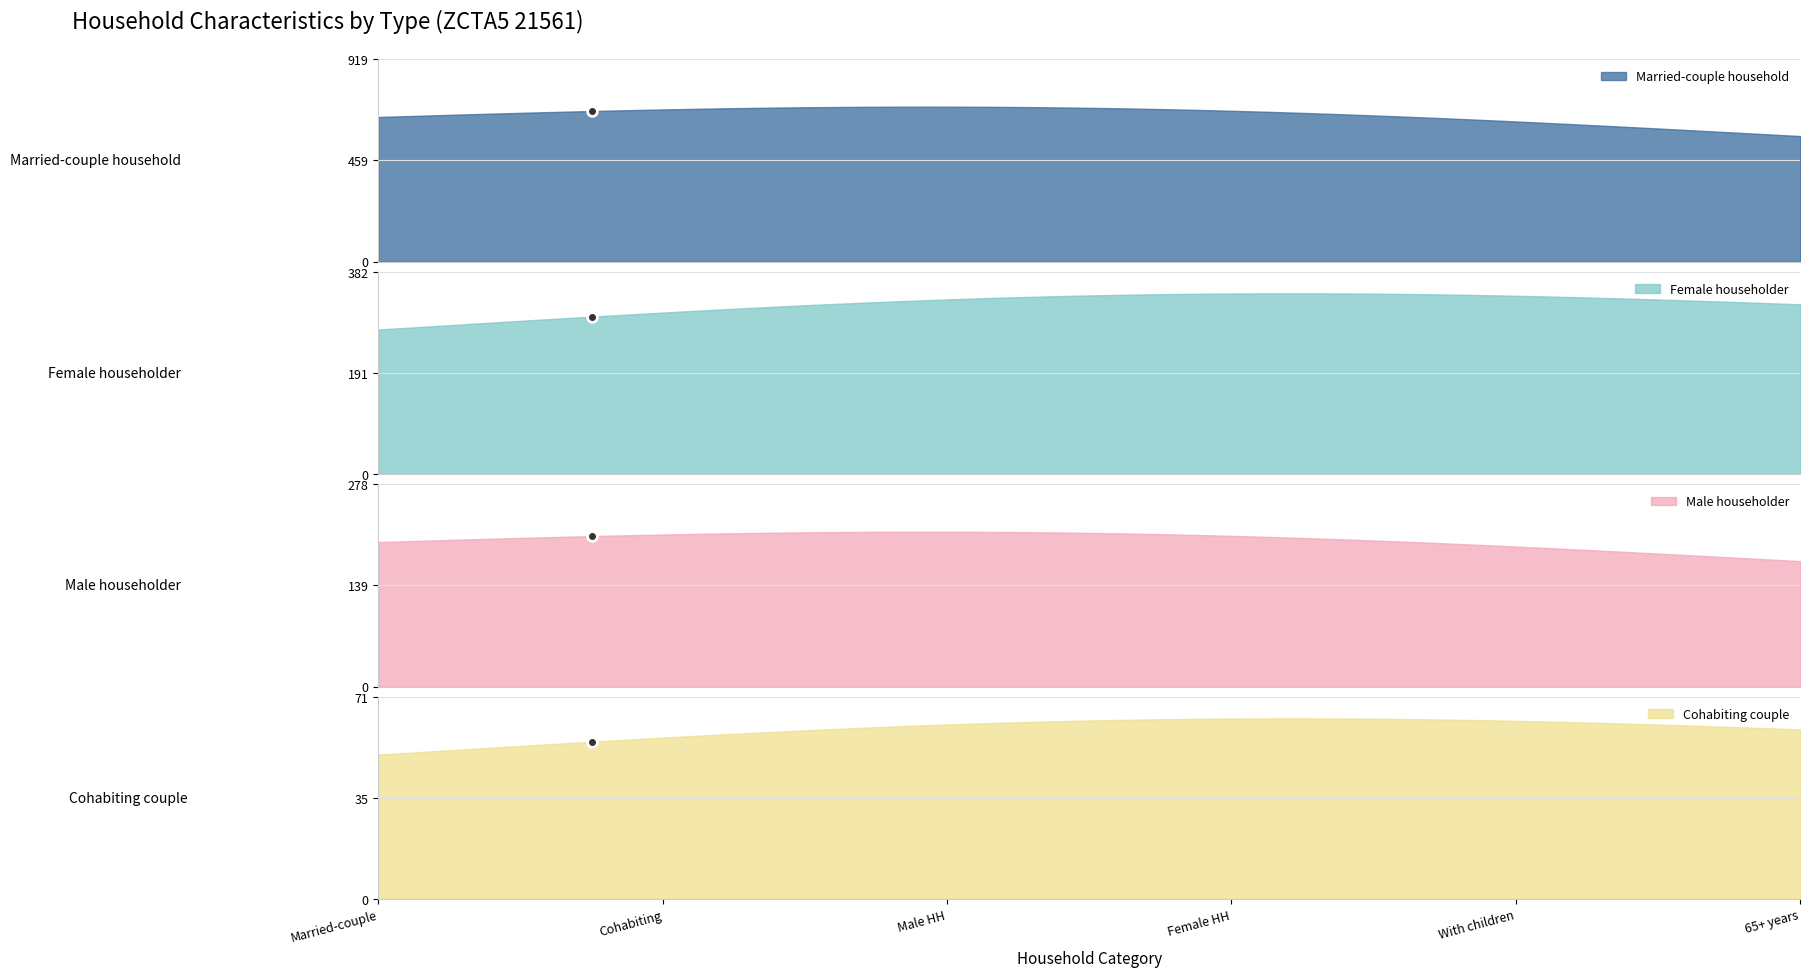

The Estimate Margin of Error series shows 199 at Spouse. True or false?

False